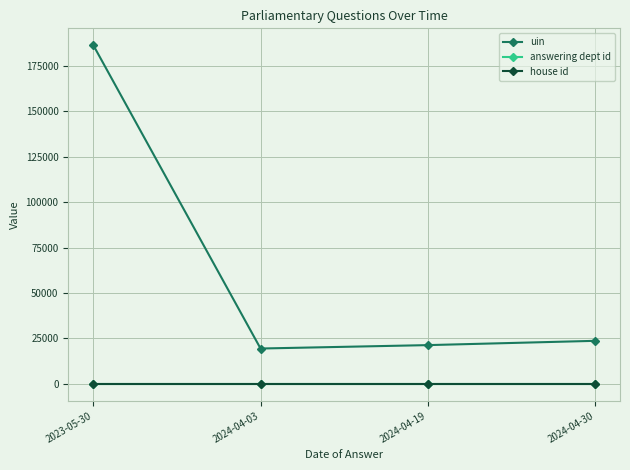

Reading right to left, what are all the values shown in this chart?

uin: 2024-04-30=23677	2024-04-19=21322	2024-04-03=19451	2023-05-30=186250
answering dept id: 2024-04-30=13	2024-04-19=13	2024-04-03=13	2023-05-30=13
house id: 2024-04-30=1	2024-04-19=1	2024-04-03=1	2023-05-30=1